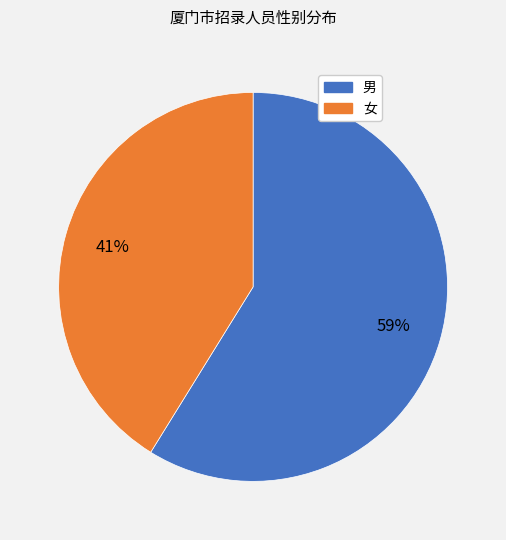

Count the number of slices in the pie.

2